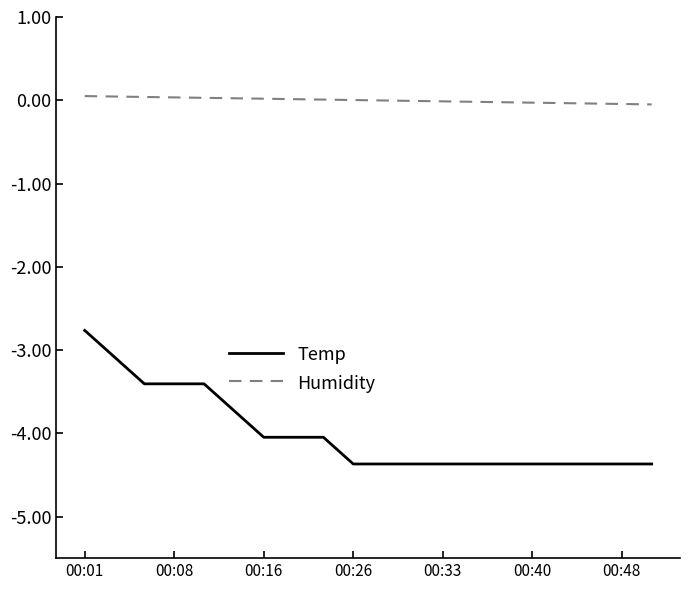

True or false: Humidity and Temp intersect in this chart.

False